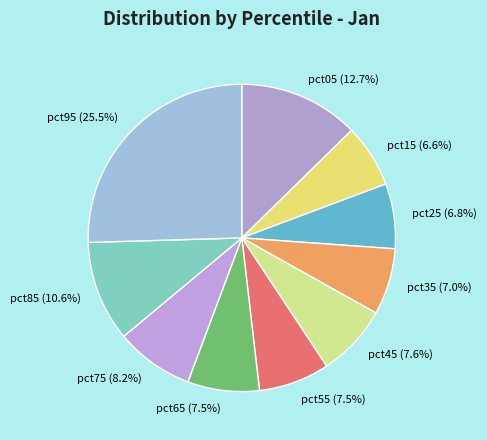

What percentage do pct15 and pct45 together represent?

14.2%